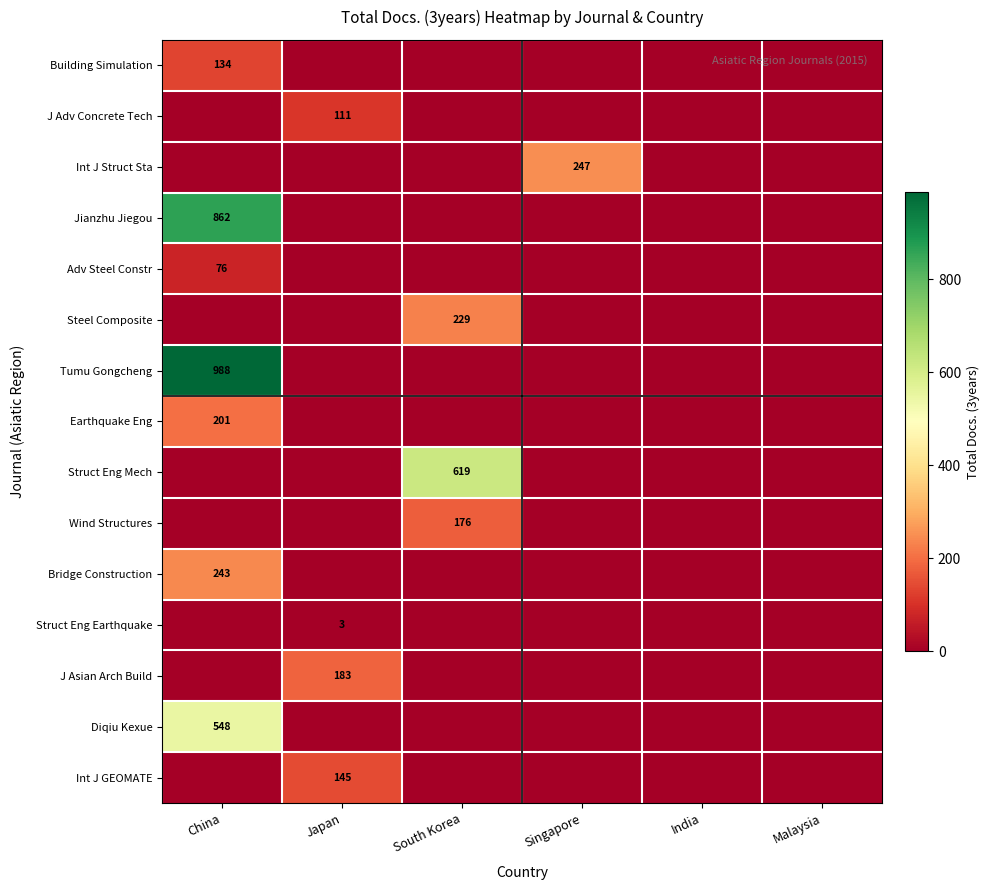

At which category is the sum across all series the highest?

China